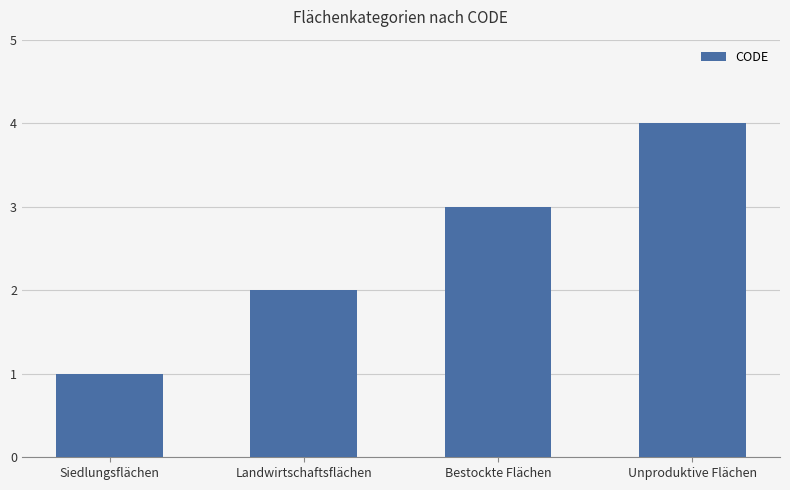

How many data points are less than 3?

2